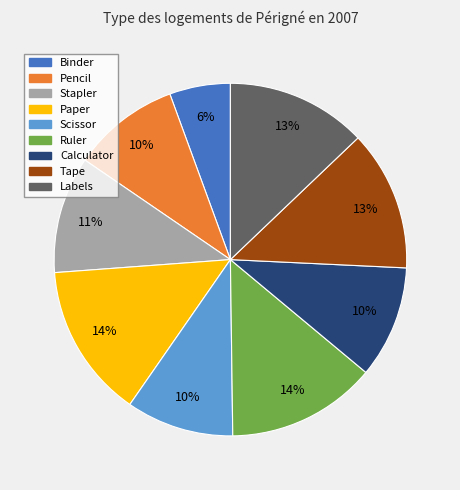

Does Pencil represent more than half of the total?

No